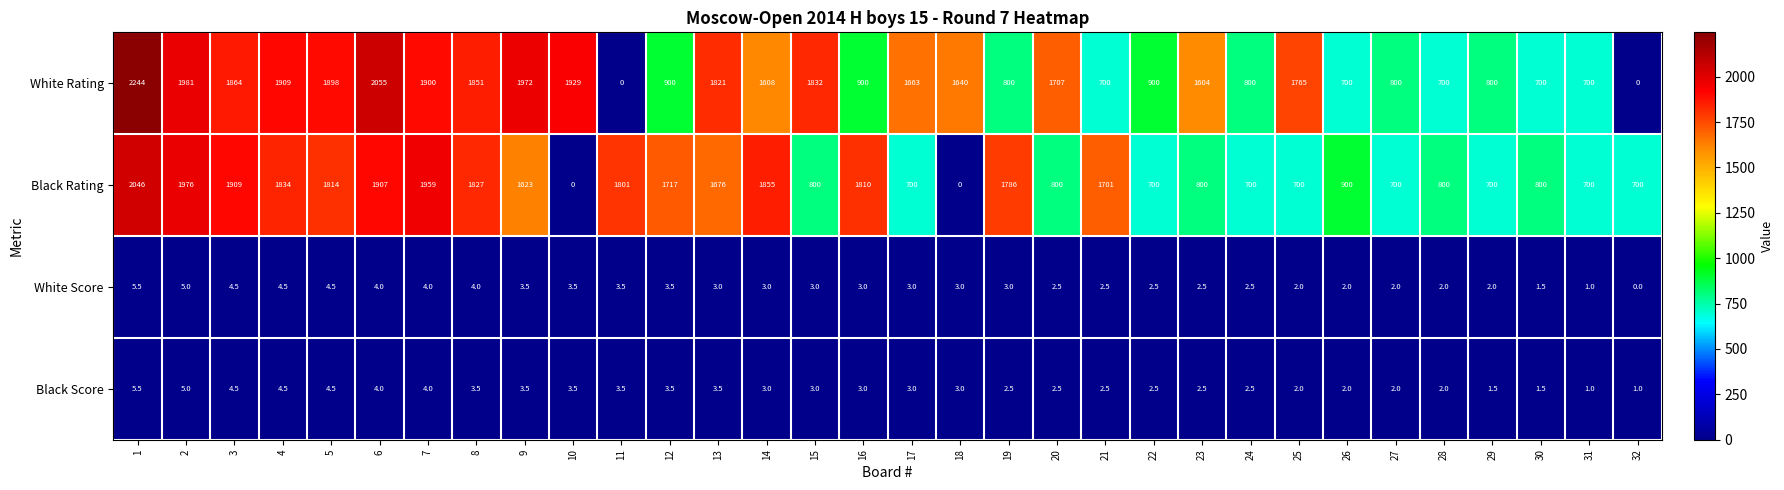

How many series are shown in this chart?

4